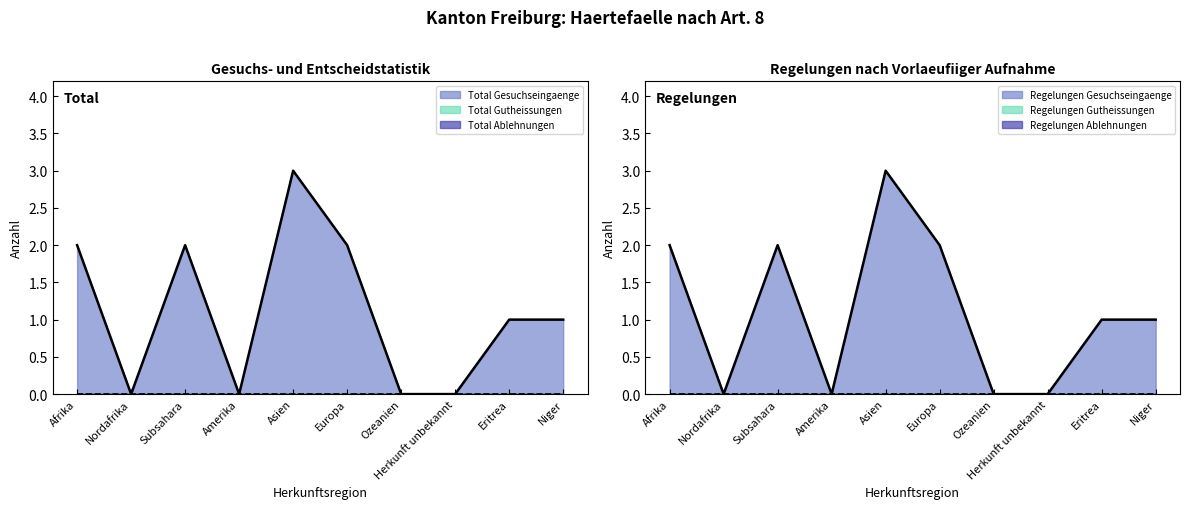

How many positive values does the Regelungen Gesuchseingaenge series have?

6